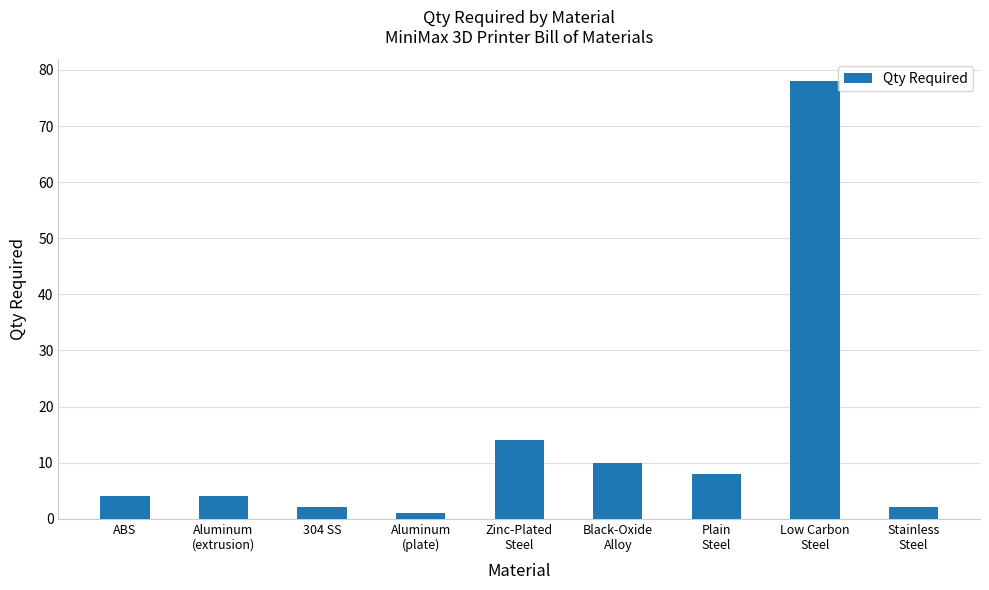

The value at 304 SS is 2. True or false?

True